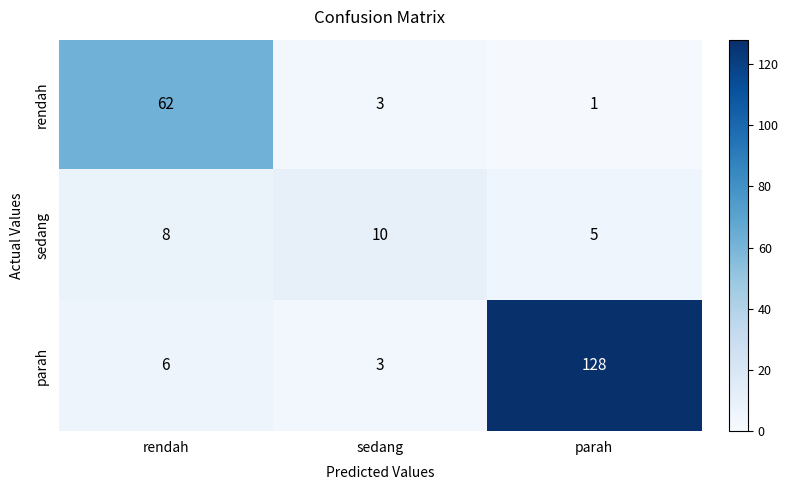

Rank the series by their average value, from lowest to highest.

sedang, rendah, parah